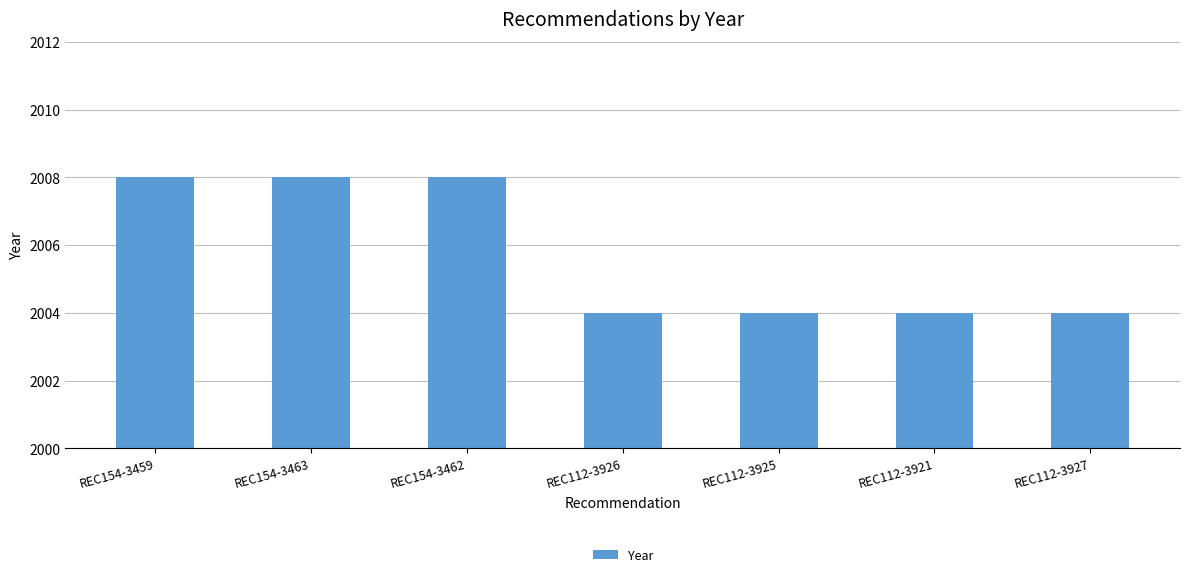

What is the ratio of the value at REC154-3463 to the value at REC112-3925?

1.0